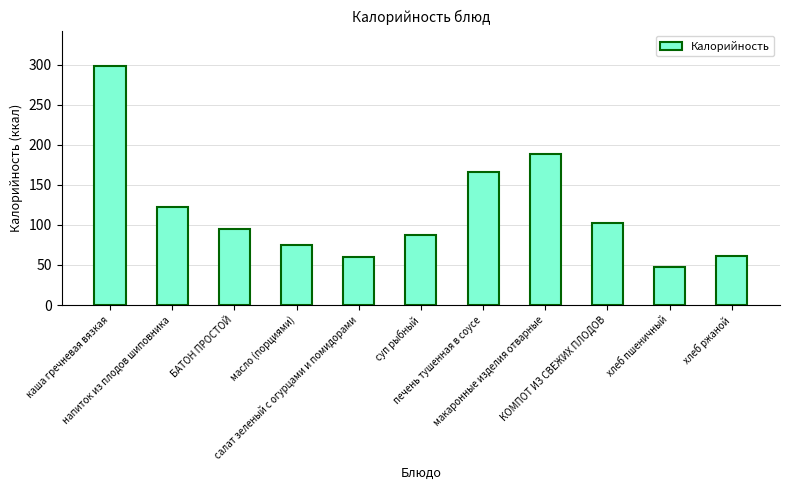

What is the difference between the values at масло (порциями) and печень тушенная в соусе?

91